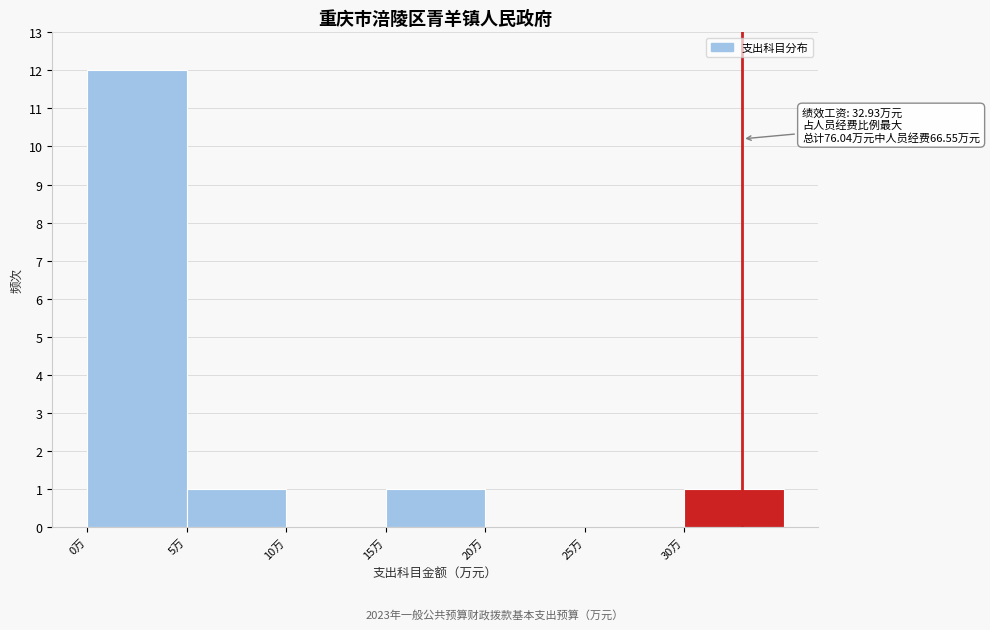

Which range on the x-axis has the tallest bar?

0 to 5